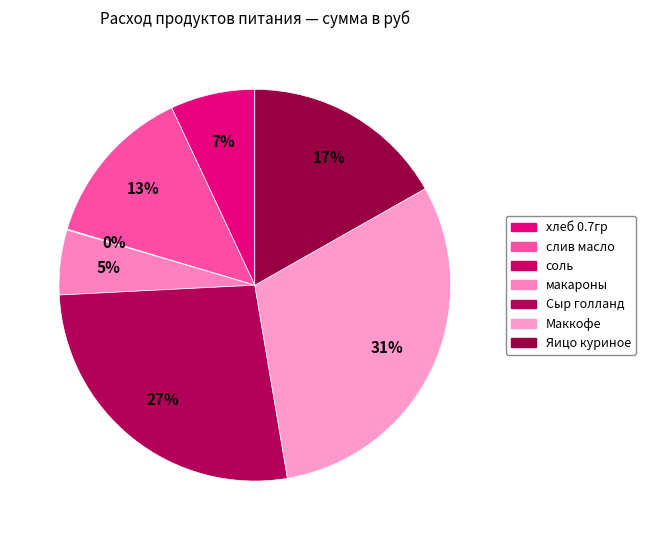

Rank the categories by value from highest to lowest.

Маккофе, Сыр голланд, Яицо куриное, слив масло, хлеб 0.7гр, макароны, соль